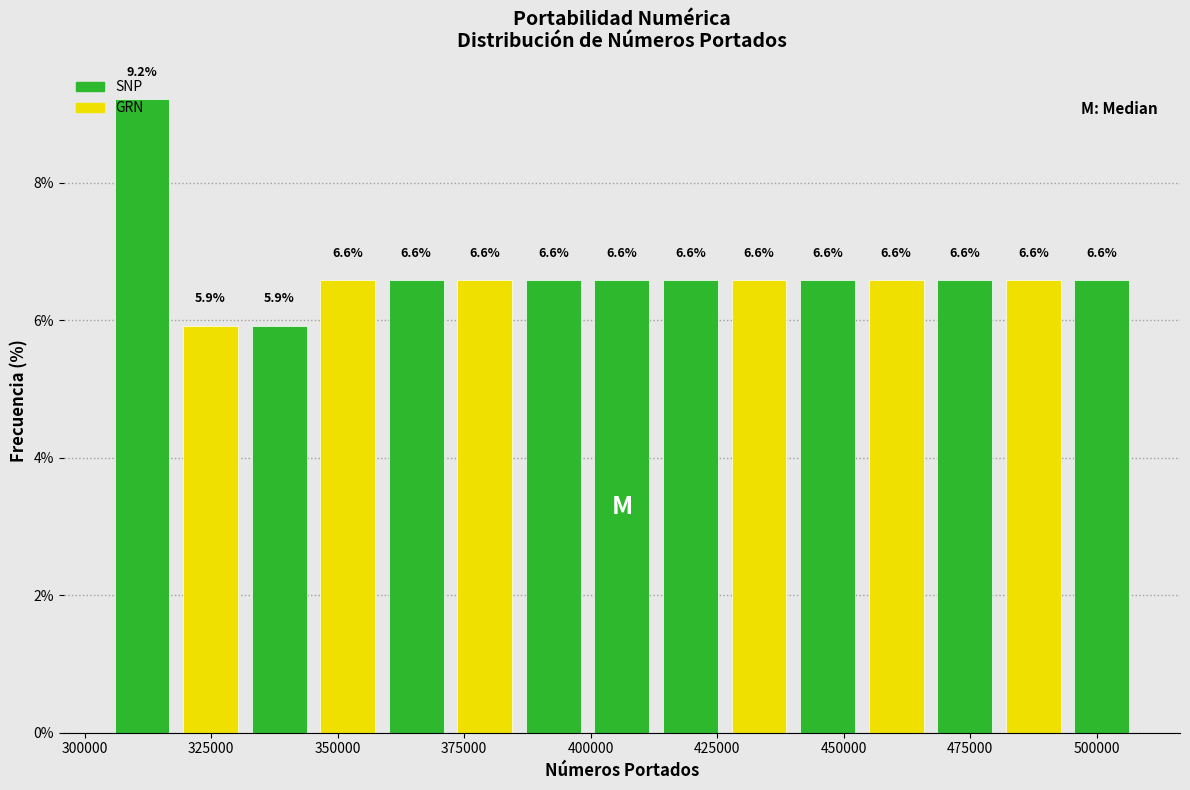

Read against the x-axis, roughly where is the centre of the tallest bar?

310000